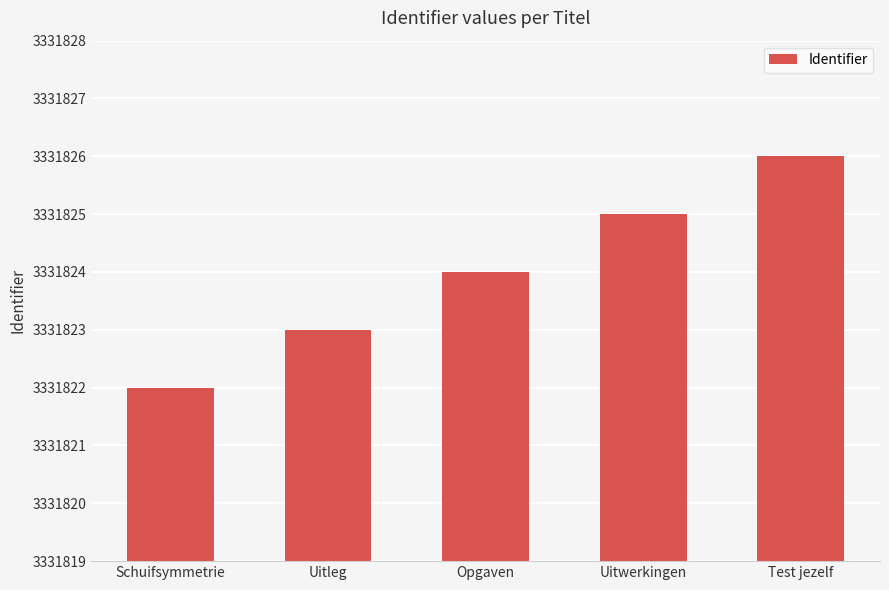

List the labels in order of value, largest first.

Test jezelf, Uitwerkingen, Opgaven, Uitleg, Schuifsymmetrie